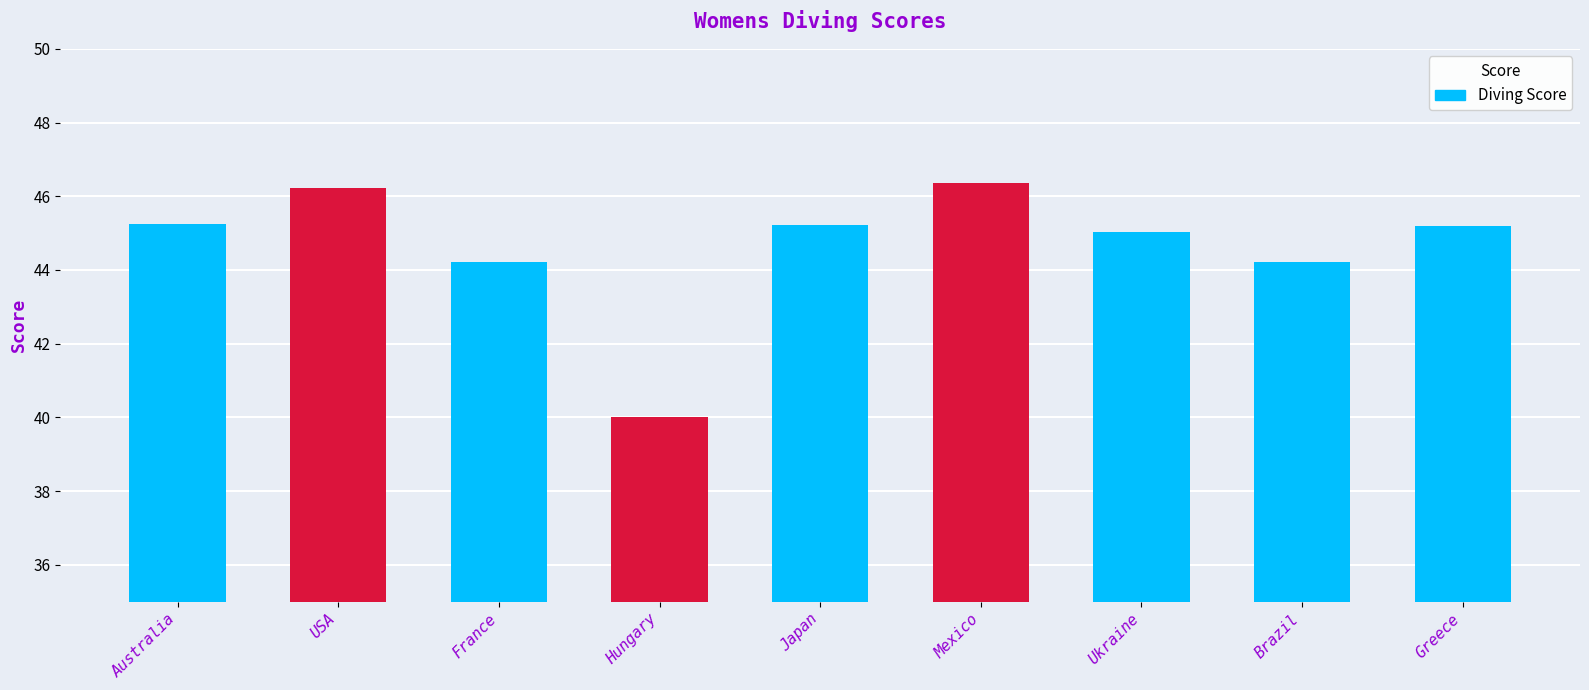

What is the value of the 6th bar from the left?

46.3